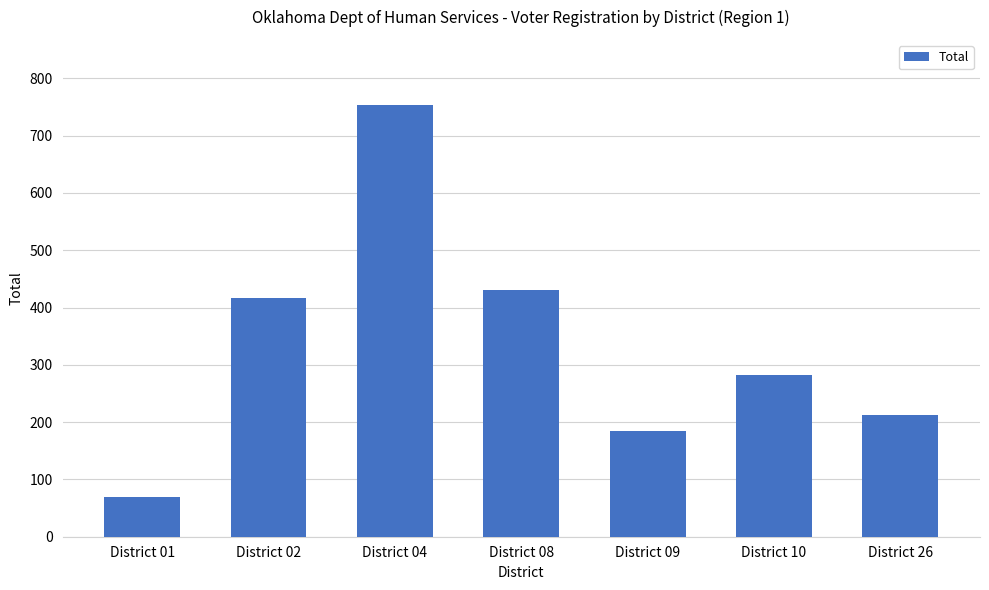

What is the sum of all values?

2349